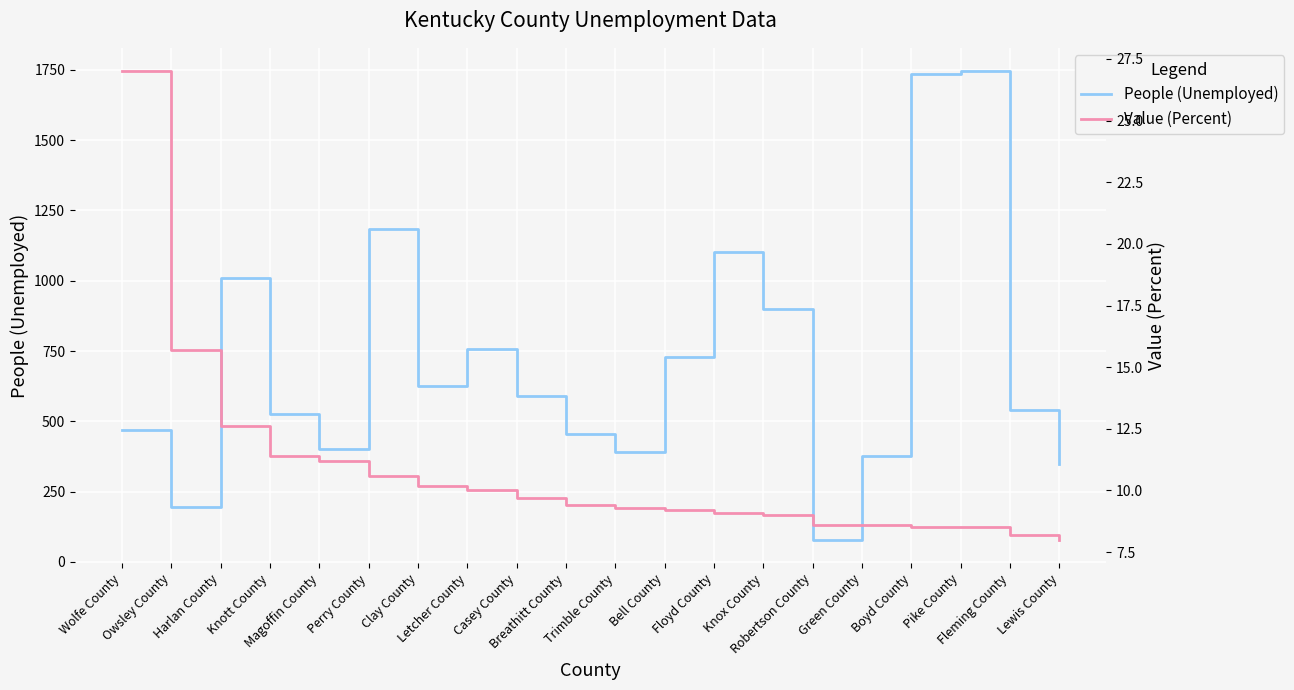

How many data points in People (Unemployed) are less than 590?

10